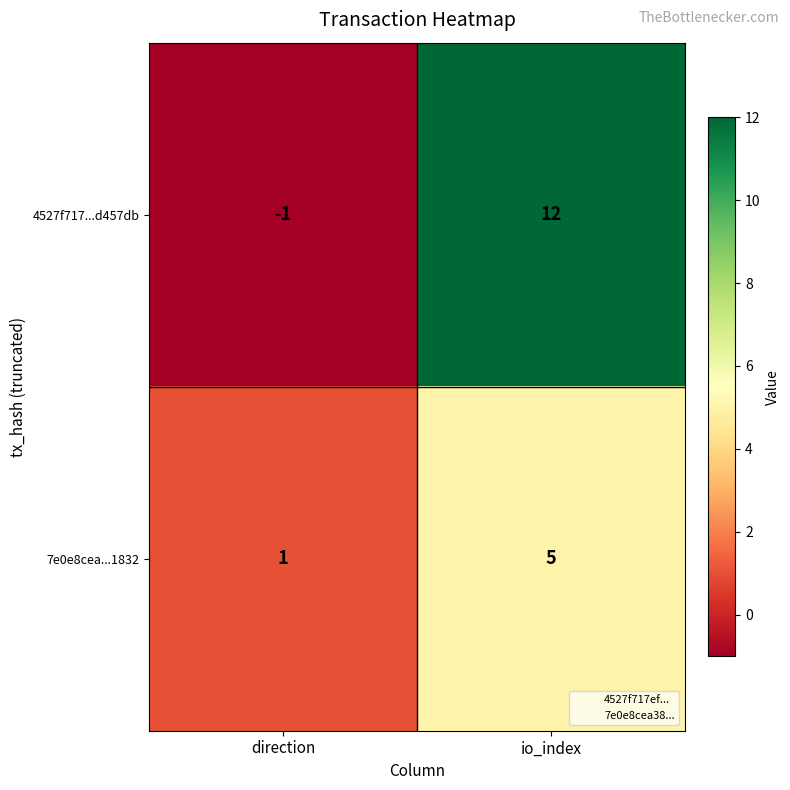

Where is 7e0e8cea...1832 nearest to the value 3?

direction